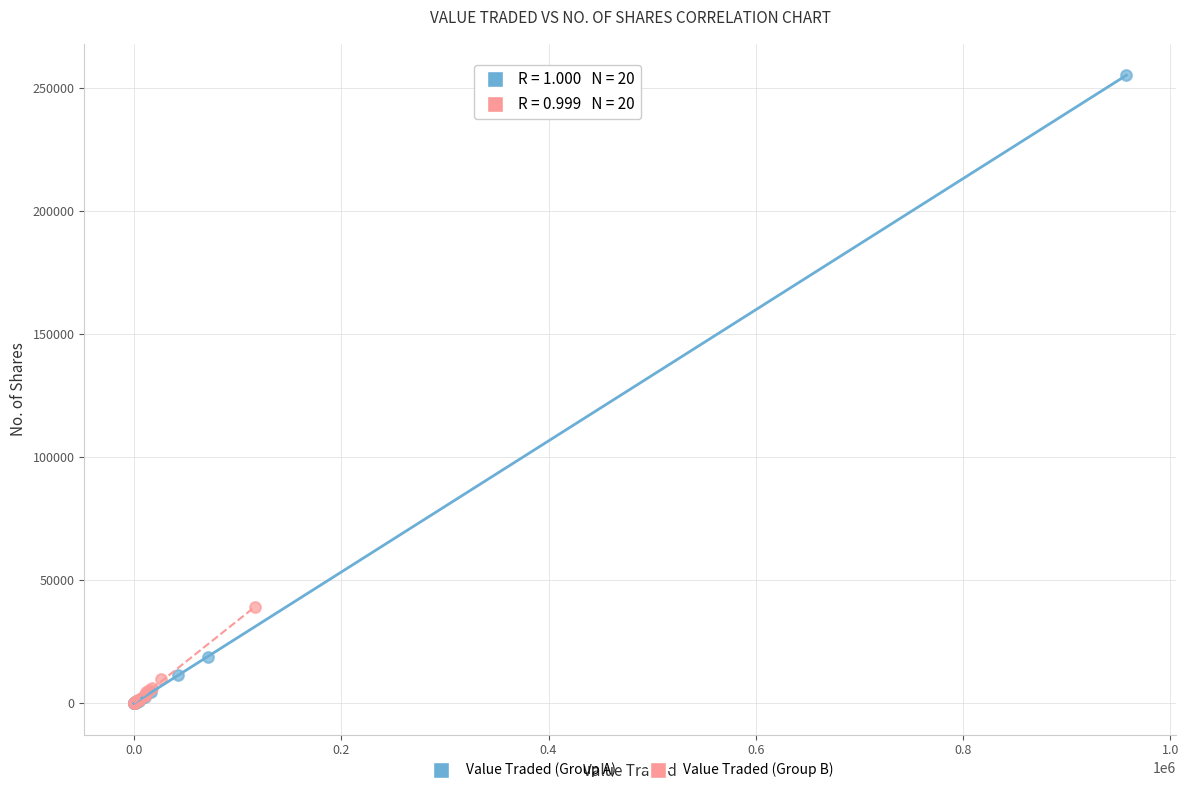

Which series has the largest Y range (max minus min)?

Value Traded (Group A)